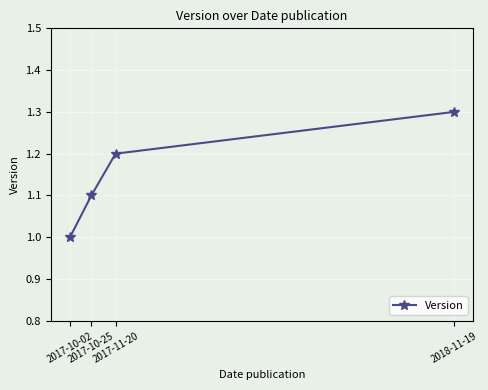

Rank the categories by value from highest to lowest.

2018-11-19, 2017-11-20, 2017-10-25, 2017-10-02